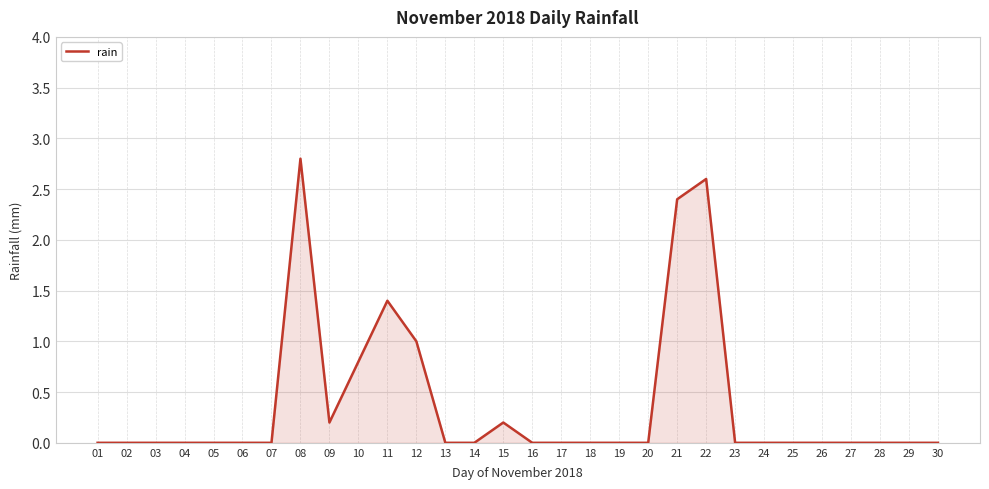

True or false: the data shows 0.0 at 04.

True